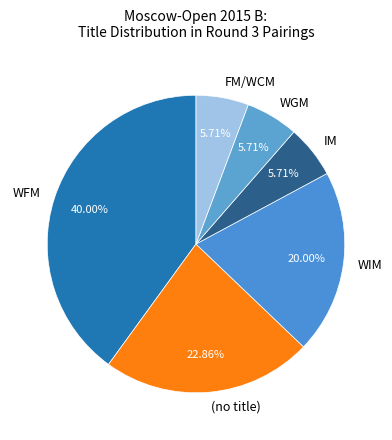

What percentage is the WFM slice, to the nearest percent?

40%